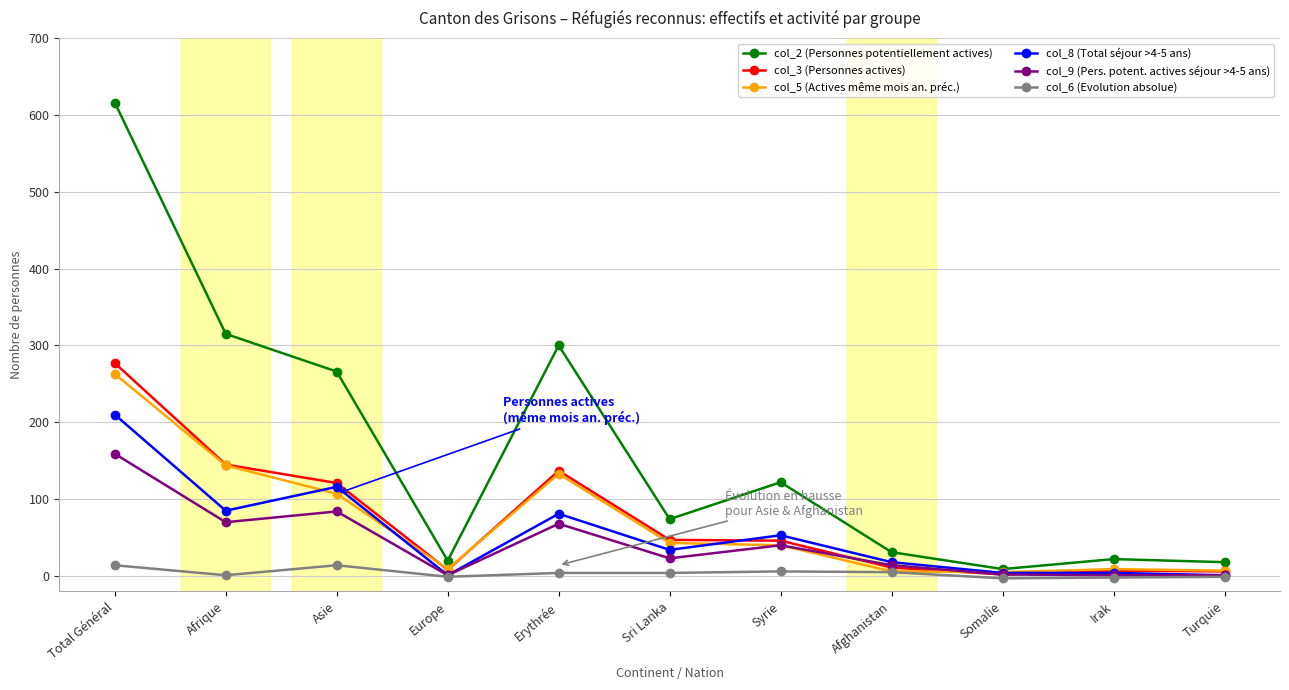

List the series in order of their peak value, highest first.

col_2 (Personnes potentiellement actives), col_3 (Personnes actives), col_5 (Actives même mois an. préc.), col_8 (Total séjour >4-5 ans), col_9 (Pers. potent. actives séjour >4-5 ans), col_6 (Evolution absolue)